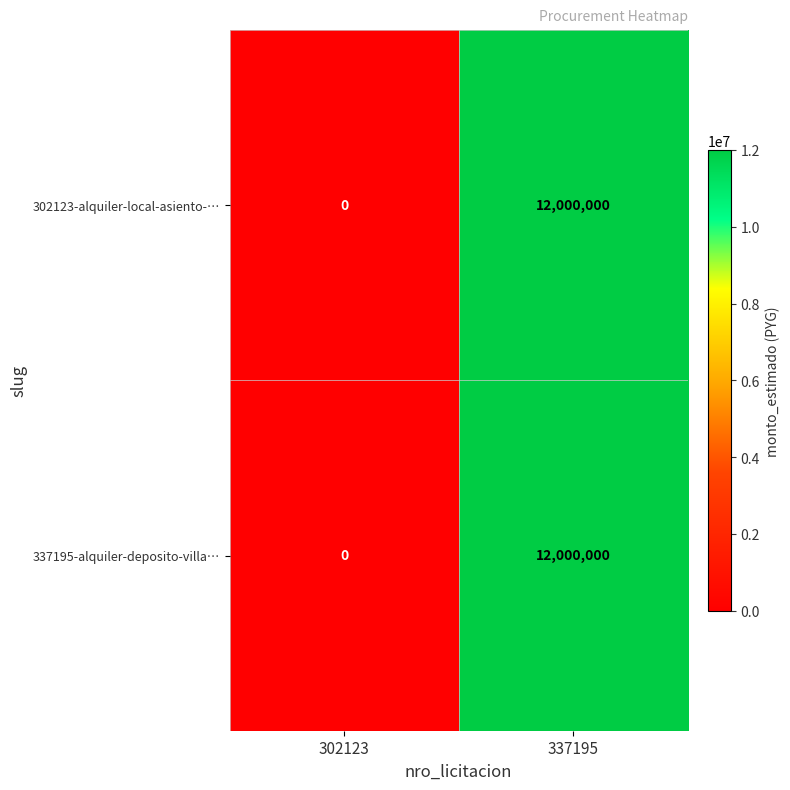

Which category has the lowest value in the 302123-alquiler-local-asiento-… series?

302123